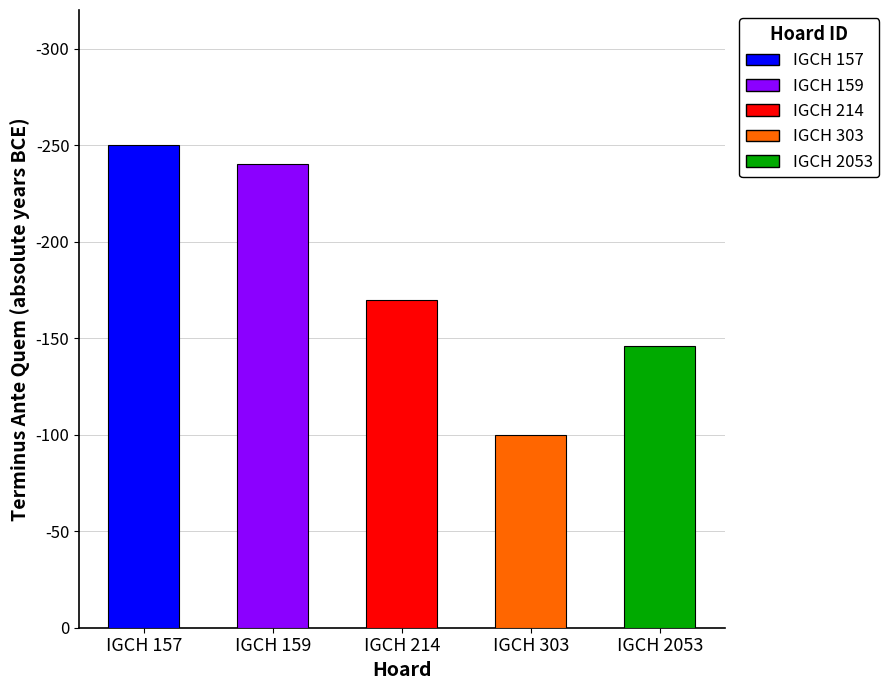

List the labels in order of value, largest first.

IGCH 303, IGCH 2053, IGCH 214, IGCH 159, IGCH 157